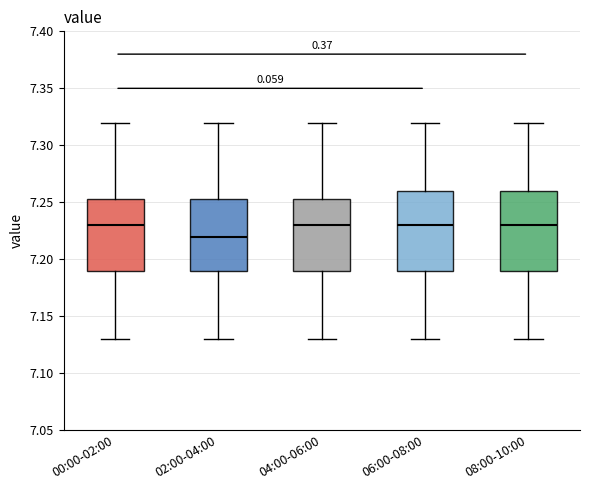

Reading left to right, read every box against the y-axis: the position of its median line, the range the box covers, and the ends of its whiskers. The values are not printed on the chart, so give them approximately, as read against the axis.

00:00-02:00: median 7.230, box 7.190 to 7.255, whiskers 7.130 to 7.320
02:00-04:00: median 7.220, box 7.190 to 7.255, whiskers 7.130 to 7.320
04:00-06:00: median 7.230, box 7.190 to 7.255, whiskers 7.130 to 7.320
06:00-08:00: median 7.230, box 7.190 to 7.260, whiskers 7.130 to 7.320
08:00-10:00: median 7.230, box 7.190 to 7.260, whiskers 7.130 to 7.320